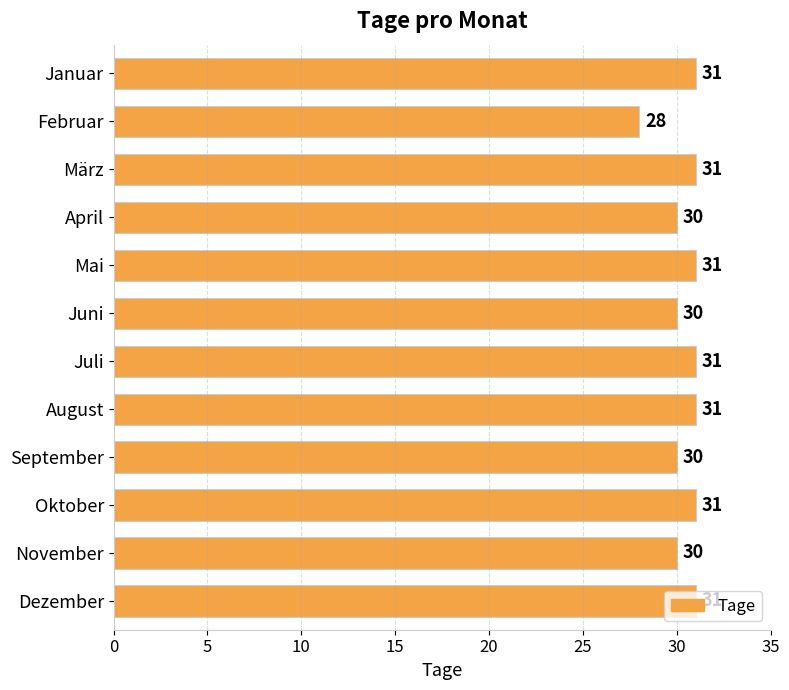

Read the value at Juni.

30